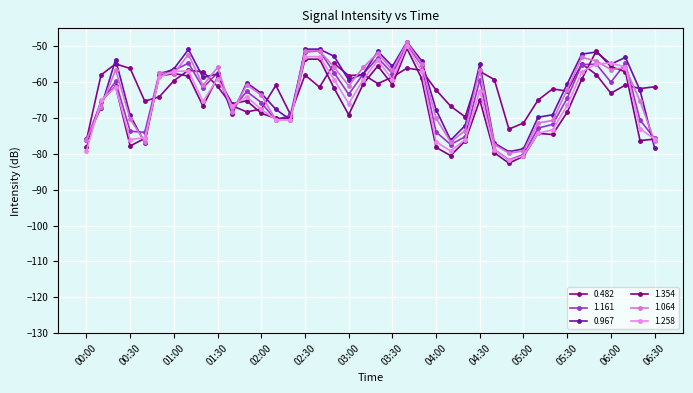

How many data points in 1.258 are above -65?

19